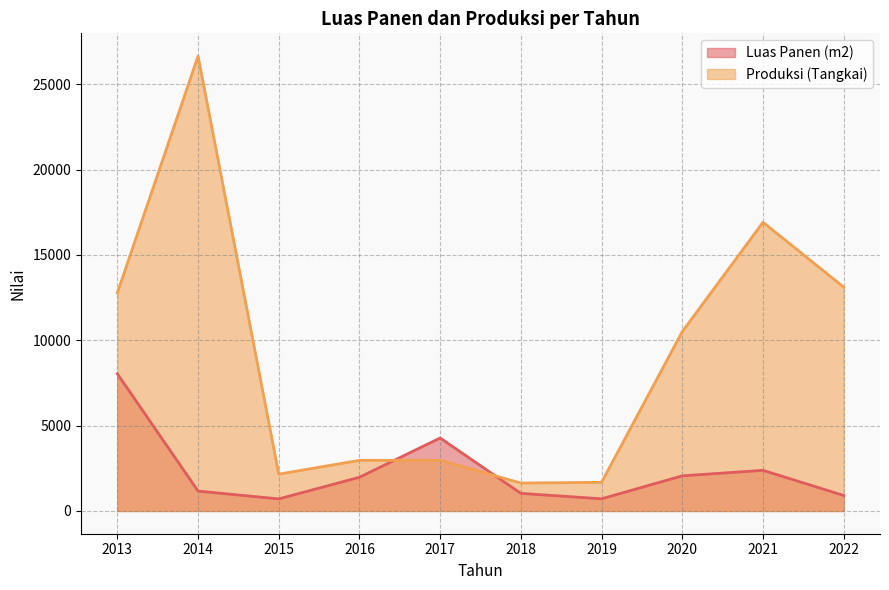

The value of Luas Panen (m2) at 2013 is 8035. True or false?

True